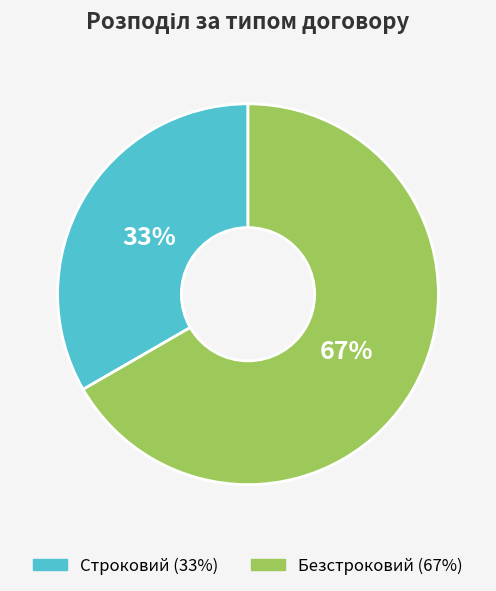

True or false: Строковий accounts for 45% of the total.

False